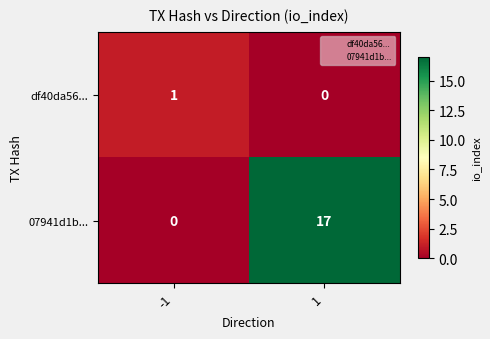

The value of 07941d1b... at 1 is 17. True or false?

True